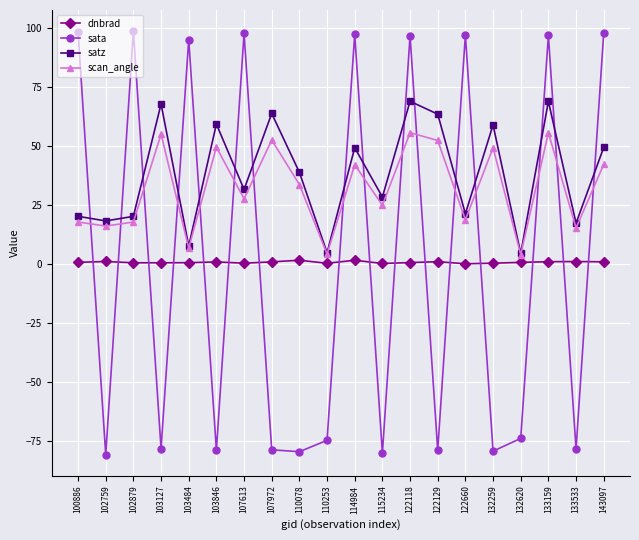

At which label does scan_angle first exceed 33?

103127